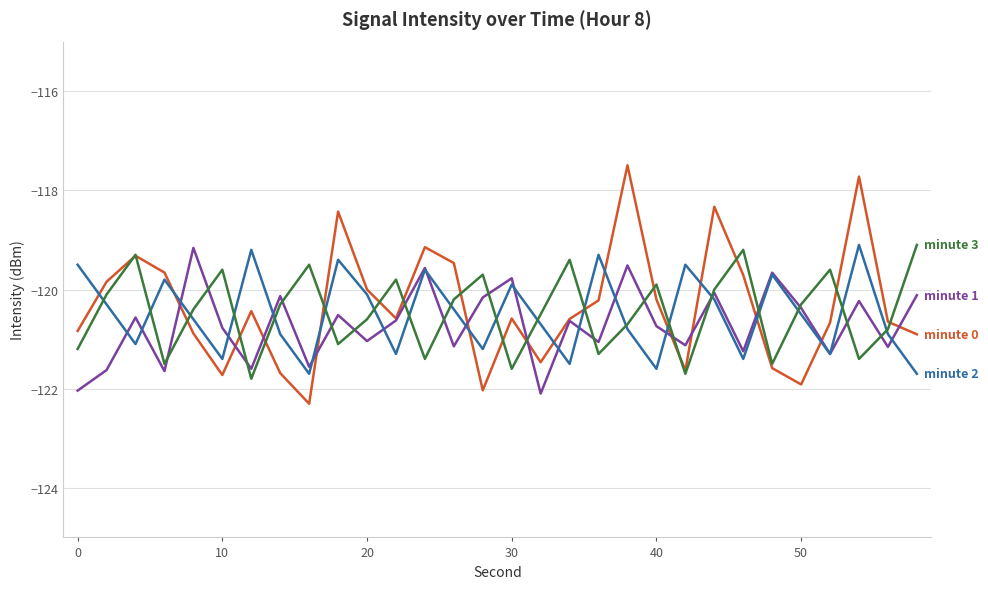

What is the greatest value displayed?

-117.5